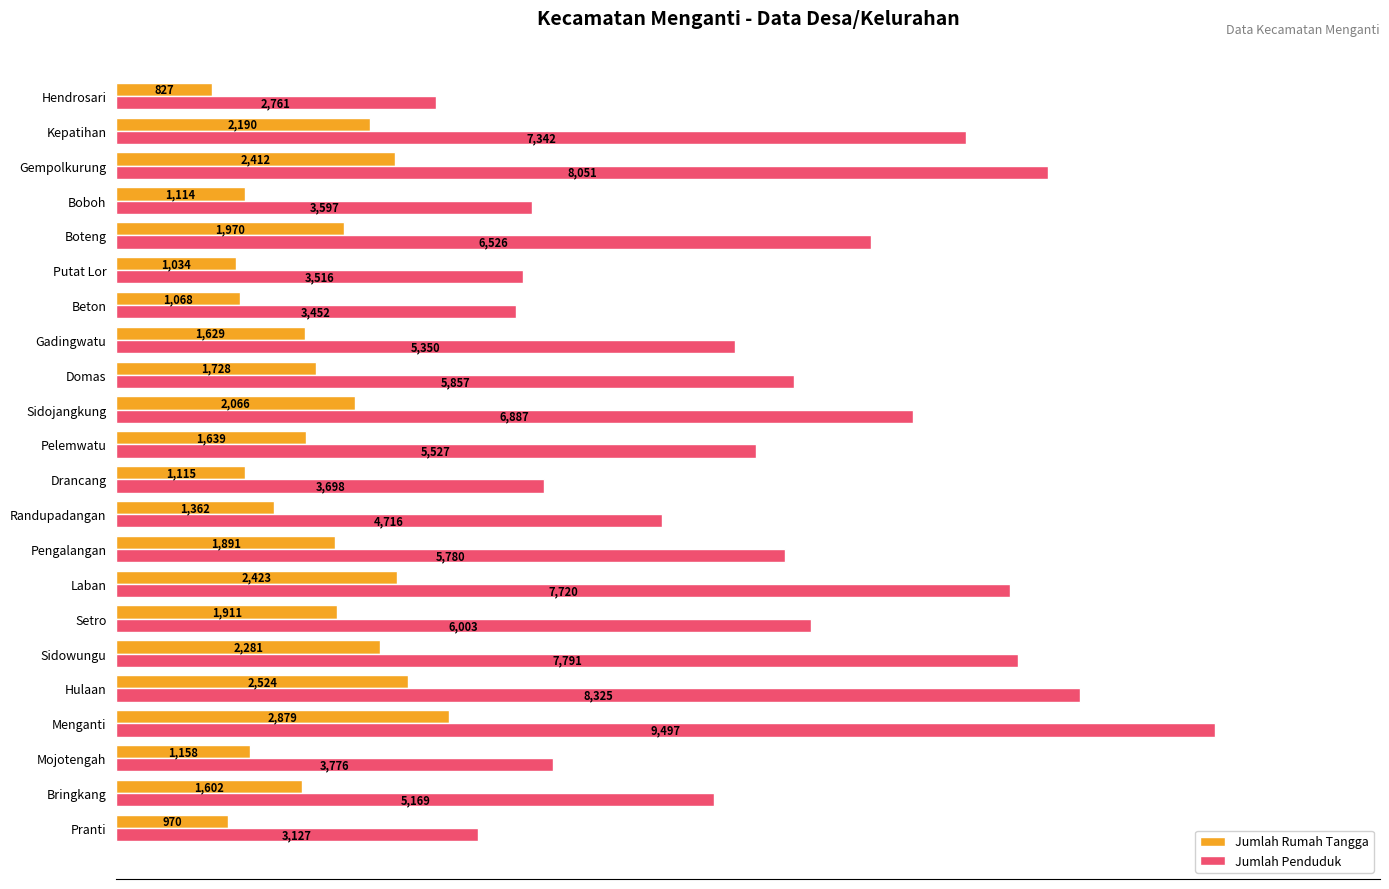

What are all the series names shown in the legend?

Jumlah Rumah Tangga, Jumlah Penduduk